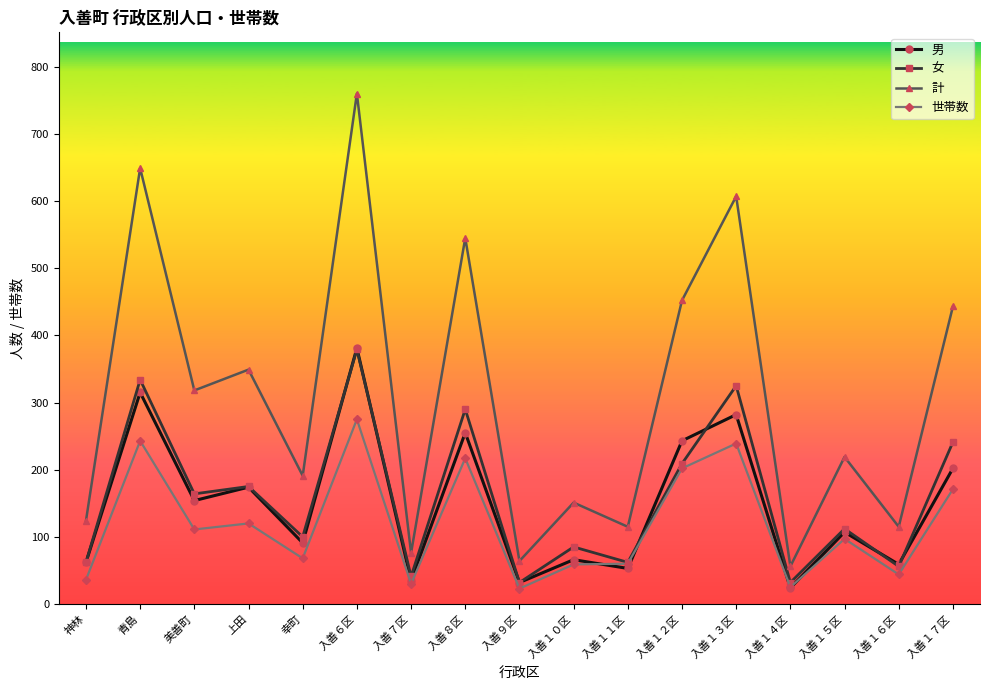

True or false: 計 has more than 0 points higher than both neighbors.

True